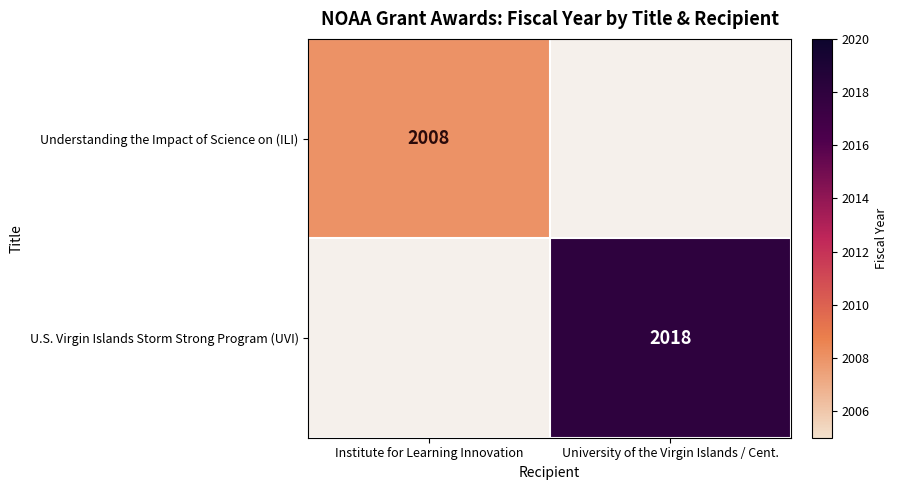

What is the maximum value shown in the chart?

2018.0